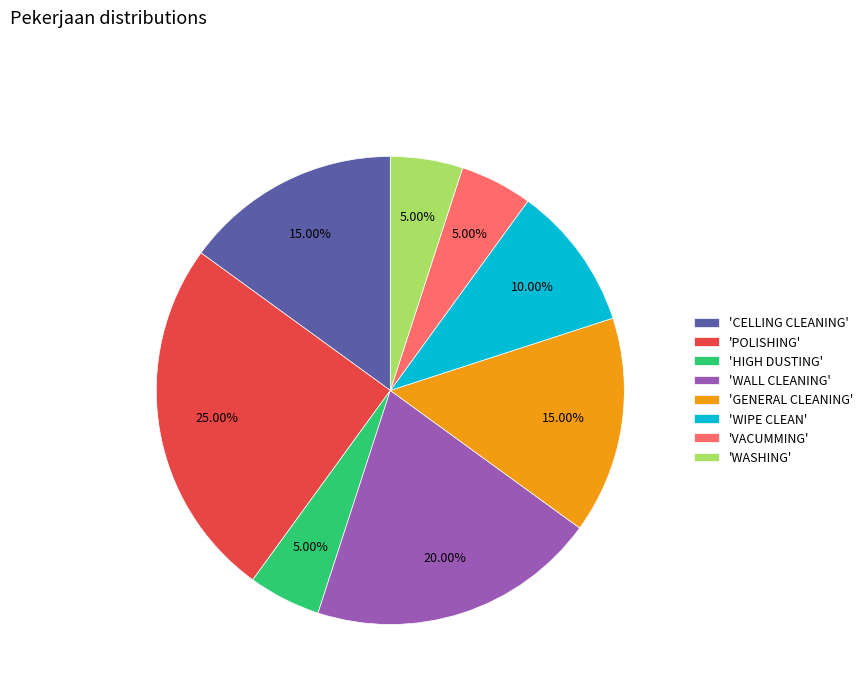

Is 'POLISHING' the majority of the pie?

No